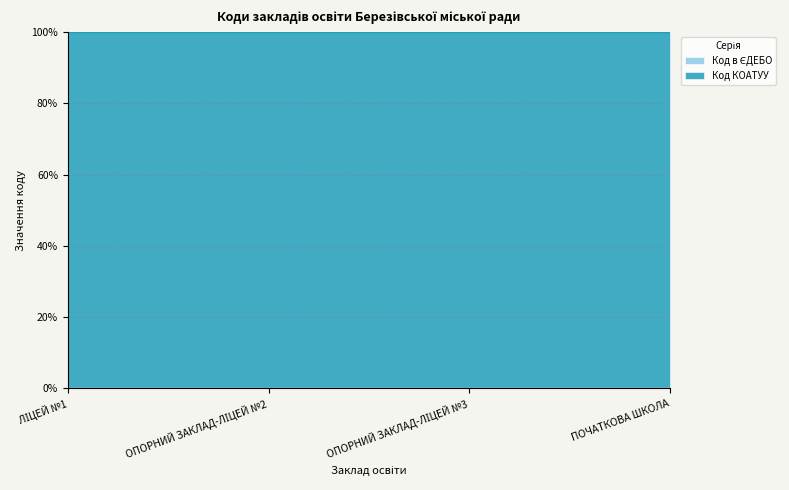

Does the chart display data point markers on the line(s)?

No